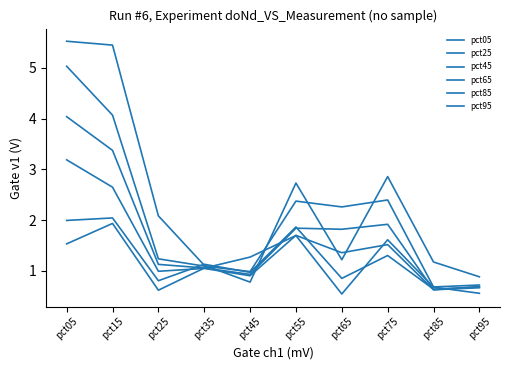

Does the chart have visible grid lines?

No